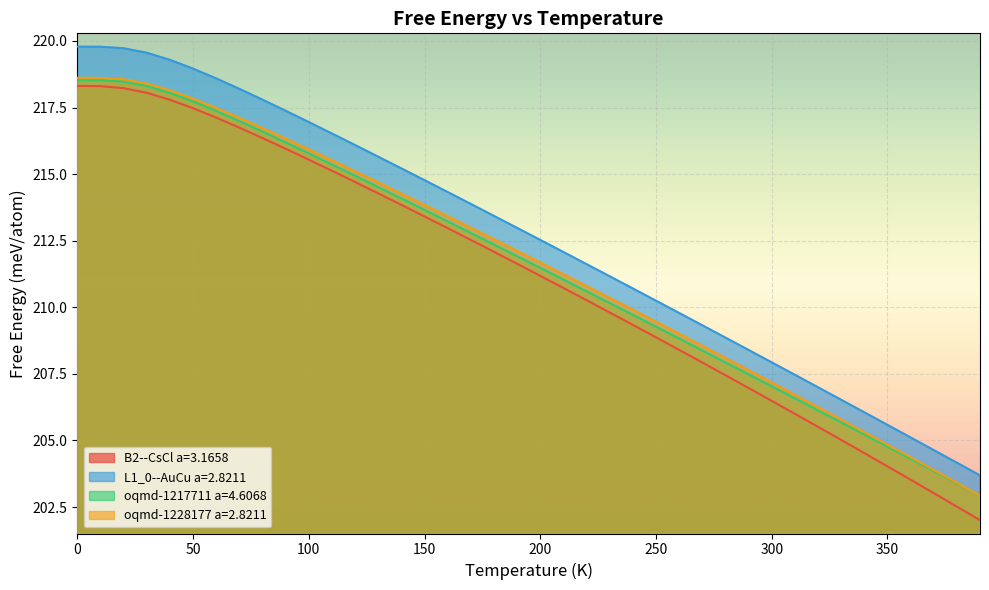

True or false: L1_0--AuCu a=2.8211 and oqmd-1228177 a=2.8211 cross at least once.

False